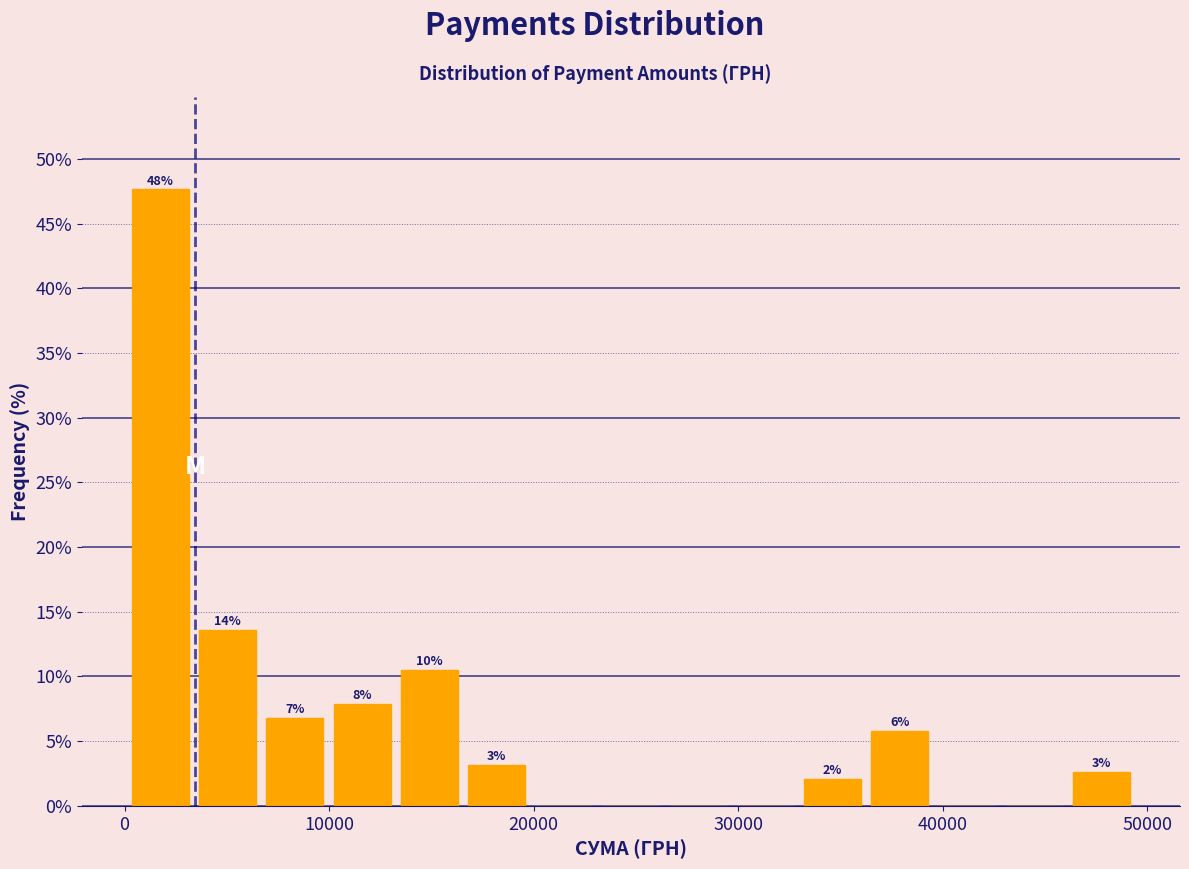

Read against the x-axis, roughly where is the centre of the tallest bar?

2000